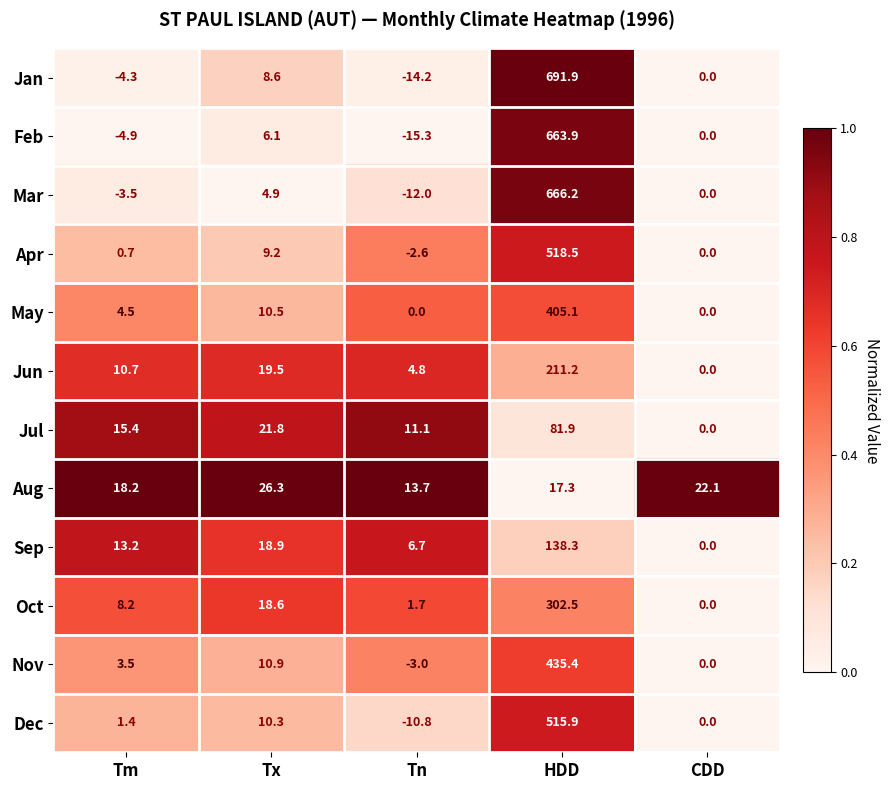

What value does the Jan series have at Tm?

-4.3